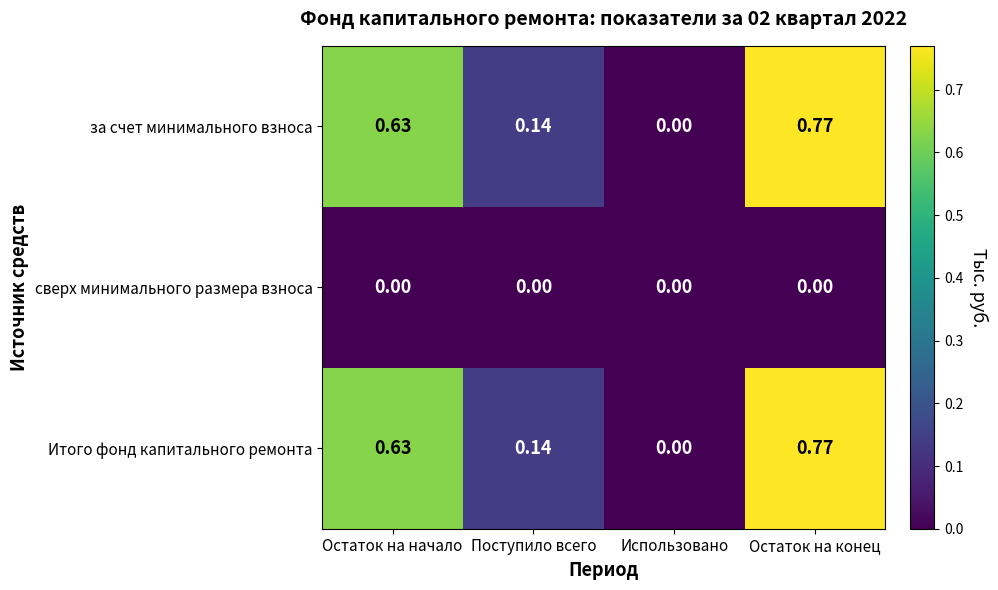

Is the value of за счет минимального взноса at Остаток на начало greater than the value of сверх минимального размера взноса at Остаток на конец?

Yes